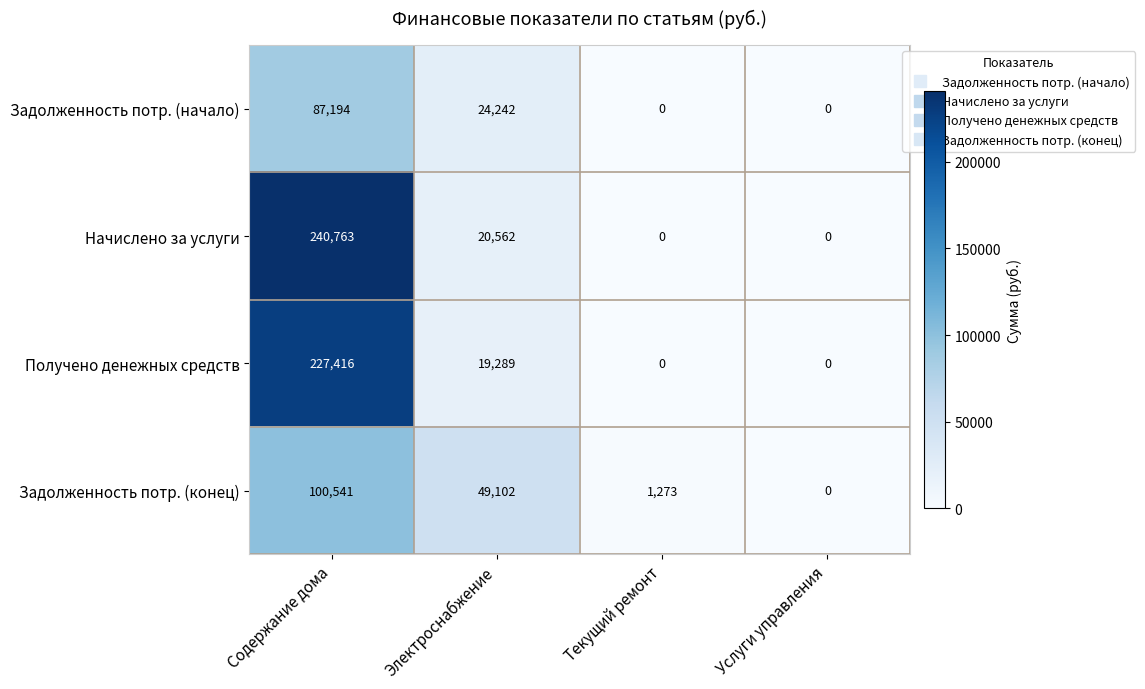

Reading left to right, list all the values displayed in this chart.

Задолженность потр. (начало): 87194	24242	0	0
Начислено за услуги: 240763	20562	0	0
Получено денежных средств: 227416	19289	0	0
Задолженность потр. (конец): 100541	49102	1273	0